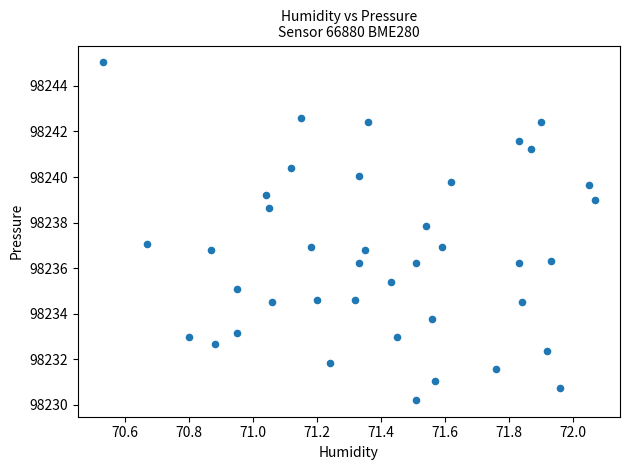

What is the range of Y values (max minus min)?

14.8